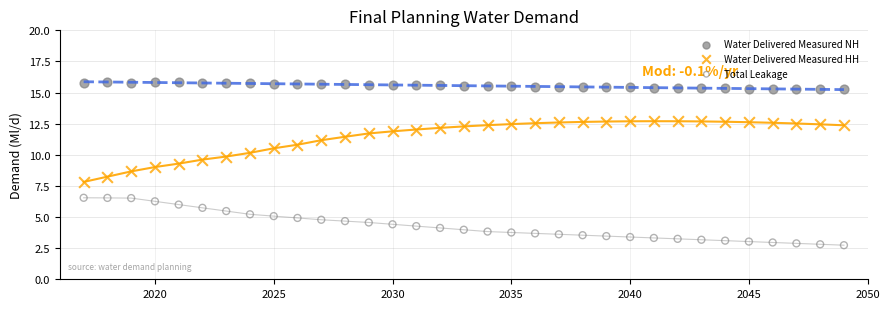

Across all data points, what is the range of X values (max minus min)?

32.0